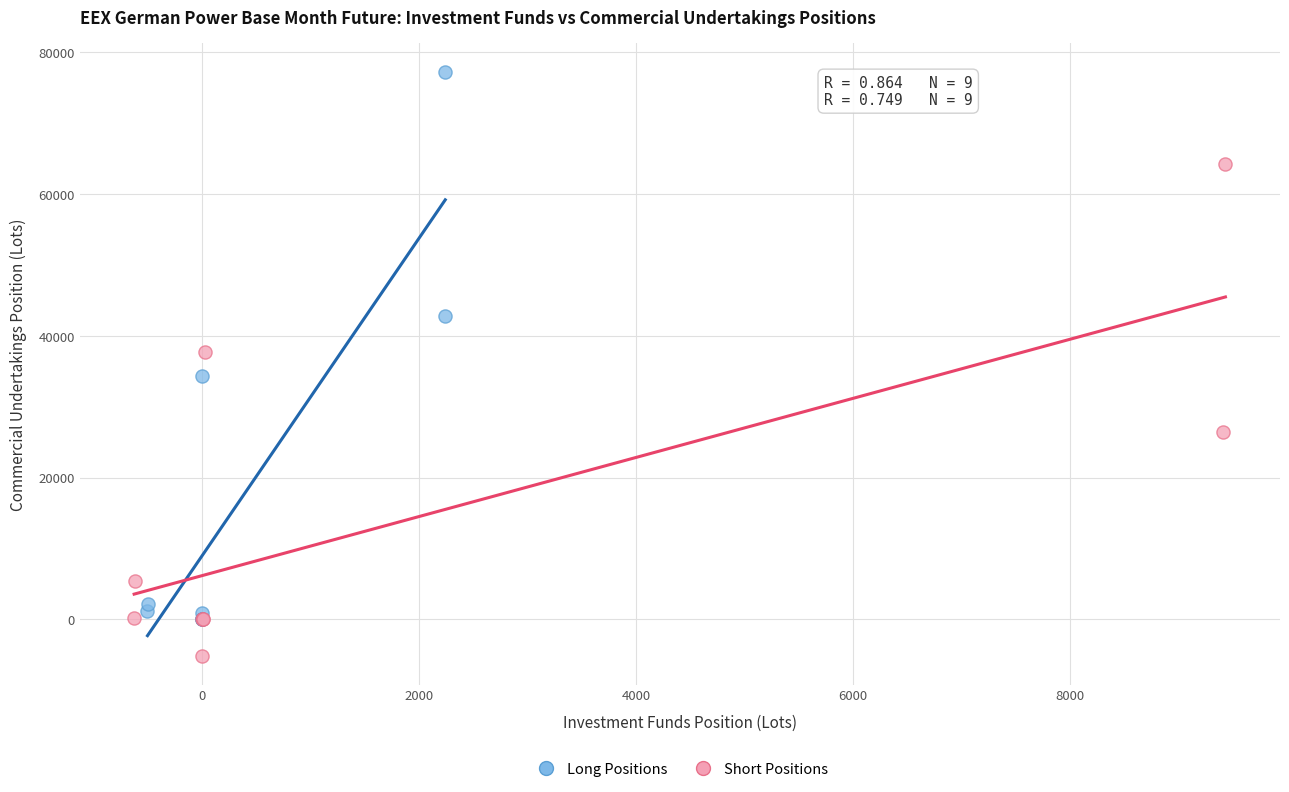

Which series reaches the maximum Y coordinate?

Long Positions